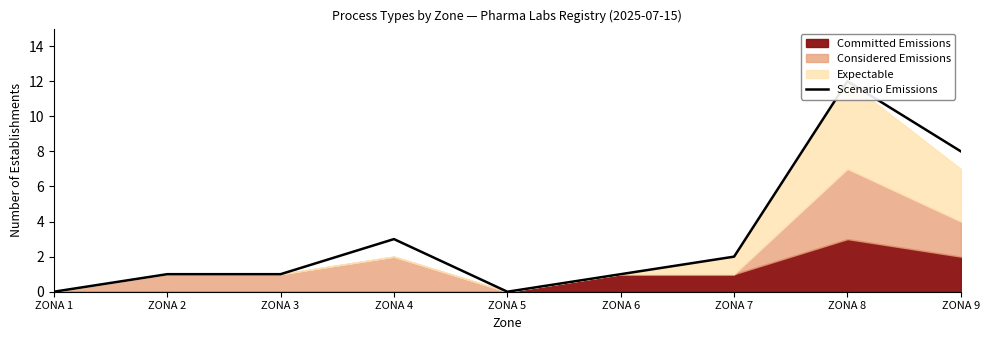

What is the difference between the values at ZONA 8 and ZONA 9?

4